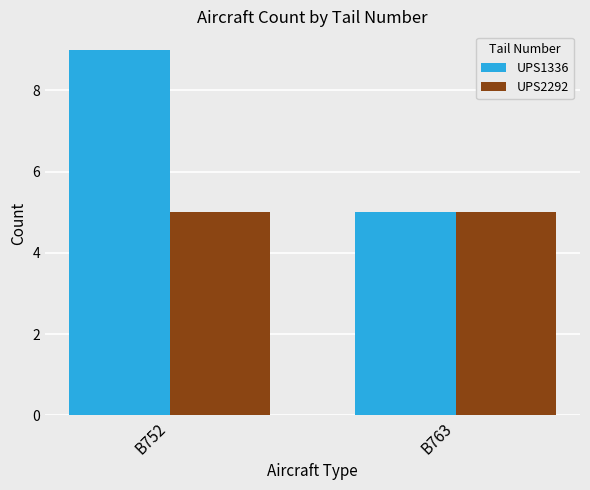

What are all the series names shown in the legend?

UPS1336, UPS2292